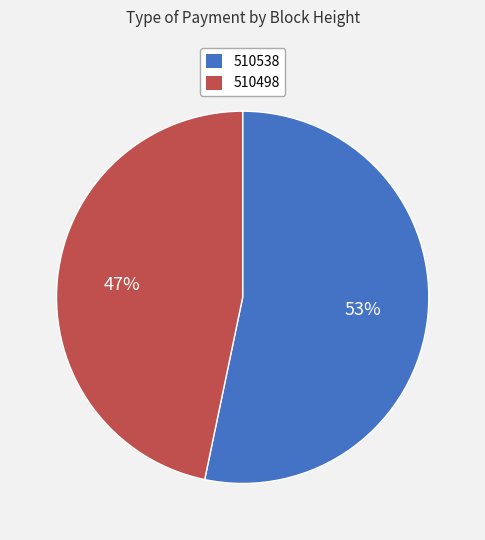

Approximately how many times larger is the value at 510538 compared to 510498?

1.1